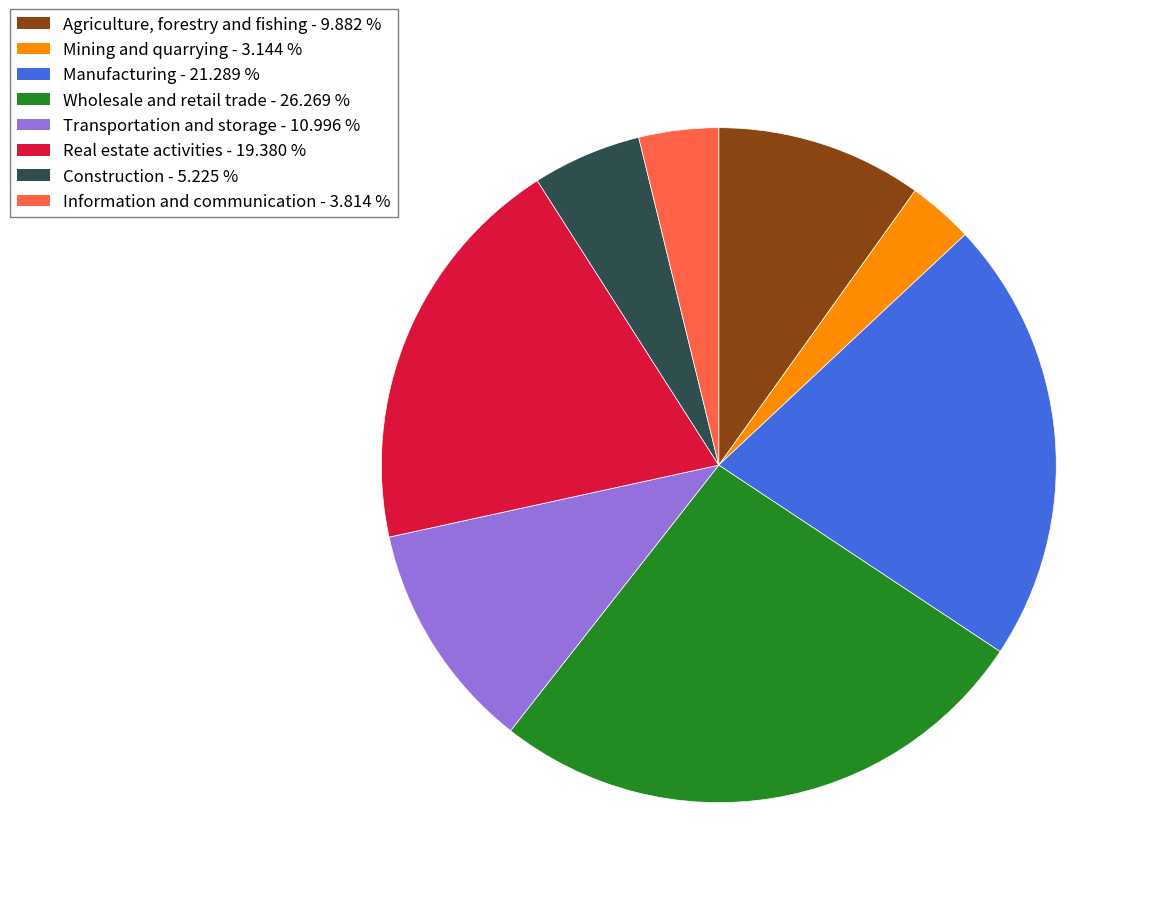

Does Manufacturing represent more than half of the total?

No